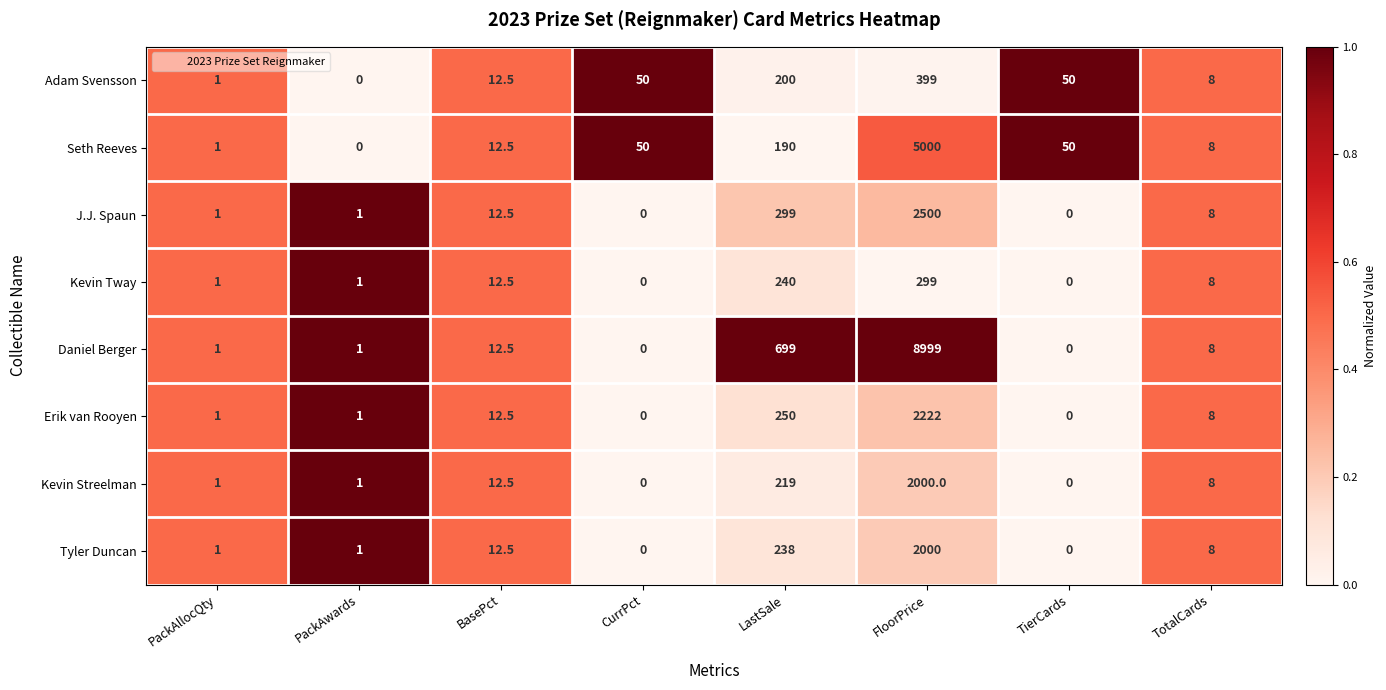

What is the greatest value displayed?

8999.0